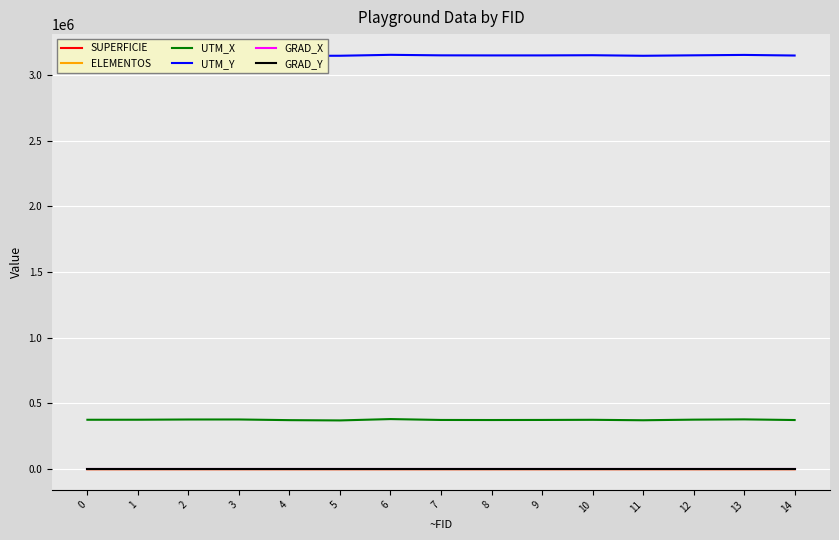

Reading left to right, extract all data points from this chart.

SUPERFICIE: 0=38.0	1=175.0	2=155.0	3=153.0	4=55.0	5=55.0	6=75.0	7=55.0	8=55.0	9=87.0	10=180.0	11=80.0	12=55.0	13=70.0	14=55.0
ELEMENTOS: 0=6.0	1=8.0	2=4.0	3=8.0	4=4.0	5=4.0	6=6.0	7=4.0	8=4.0	9=4.0	10=8.0	11=4.0	12=4.0	13=4.0	14=4.0
UTM_X: 0=375804.1	1=376097.8	2=377826.9	3=377988.3	4=372928.4	5=370807.3	6=381035.2	7=374318.3	8=373873.6	9=374385.4	10=375488.3	11=372109.3	12=376694.9	13=378800.3	14=373786.8
UTM_Y: 0=3148740.0	1=3149074.3	2=3149155.9	3=3149454.7	4=3144999.1	5=3145704.3	6=3152725.2	7=3148782.7	8=3148195.2	9=3148280.2	10=3149705.5	11=3145466.5	12=3148952.4	13=3152040.5	14=3147404.9
GRAD_X: 0=-16.3	1=-16.3	2=-16.2	3=-16.2	4=-16.3	5=-16.3	6=-16.2	7=-16.3	8=-16.3	9=-16.3	10=-16.3	11=-16.3	12=-16.3	13=-16.2	14=-16.3
GRAD_Y: 0=28.5	1=28.5	2=28.5	3=28.5	4=28.4	5=28.4	6=28.5	7=28.5	8=28.5	9=28.5	10=28.5	11=28.4	12=28.5	13=28.5	14=28.4